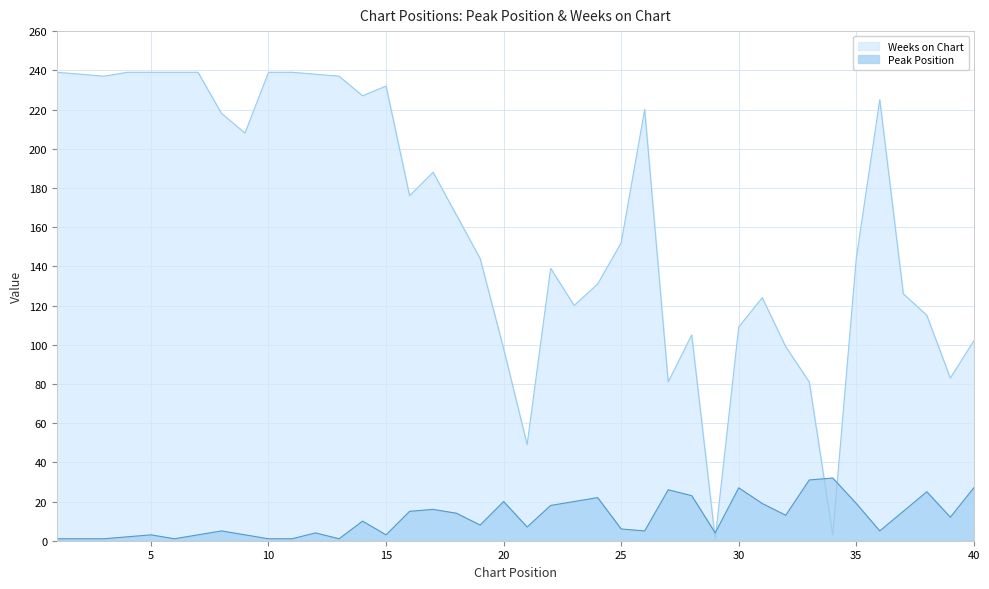

Does the chart have visible grid lines?

Yes